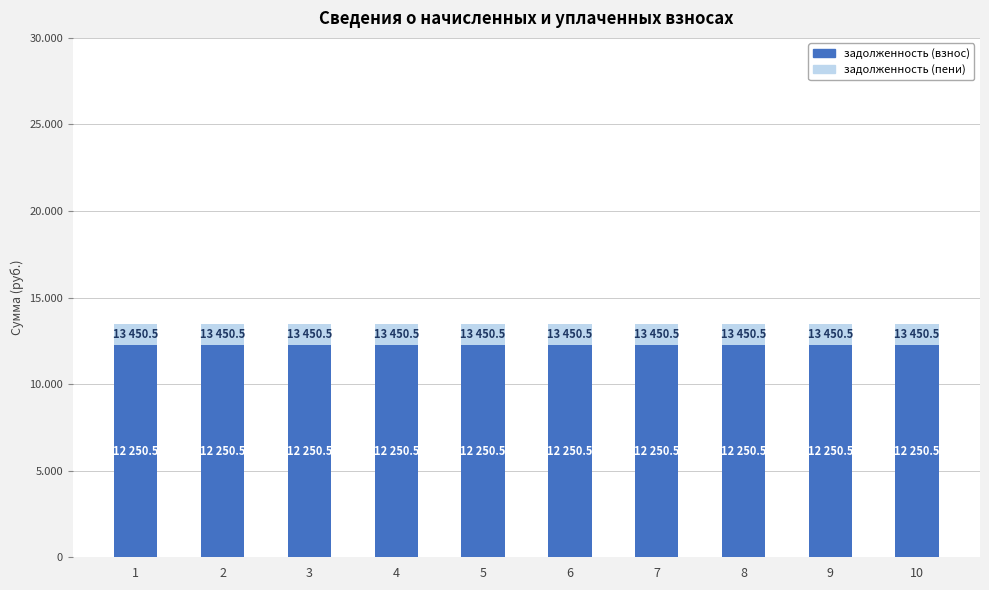

Are the bars horizontal?

No